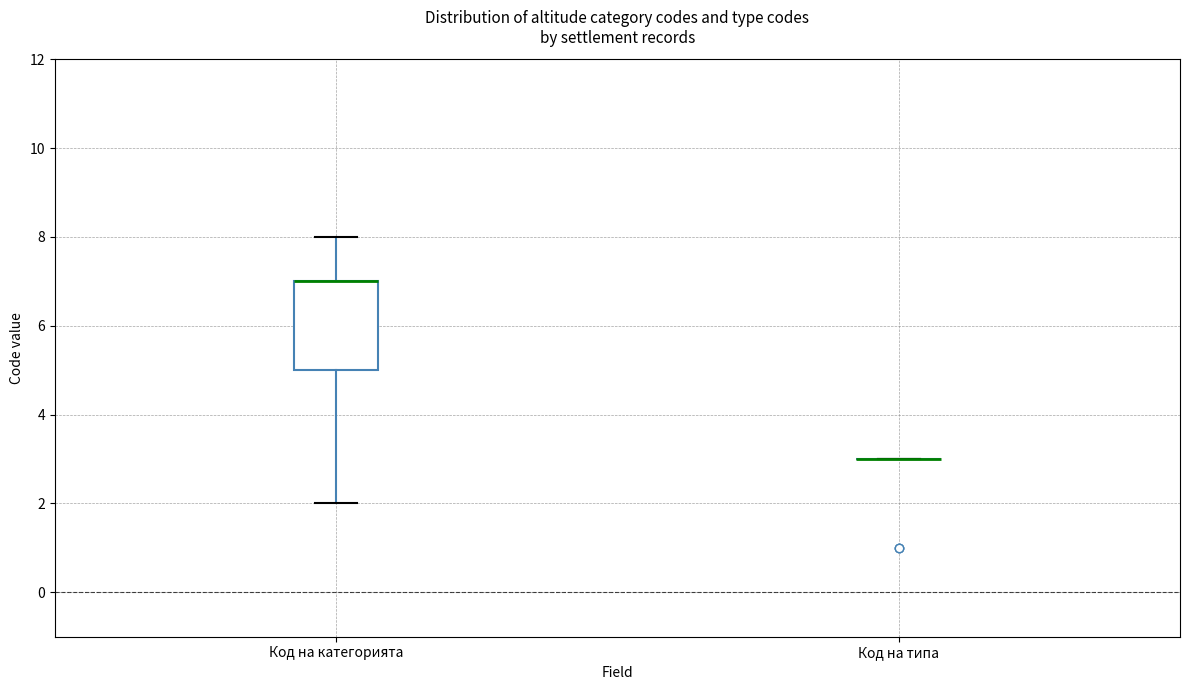

Reading left to right, read every box against the y-axis: the position of its median line, the range the box covers, and the ends of its whiskers. The values are not printed on the chart, so give them approximately, as read against the axis.

Код на категорията: median 7 (drawn on the box's upper edge), box 5 to 7, whiskers 2 to 8
Код на типа: box collapsed to a line at 3, whiskers 3 to 3